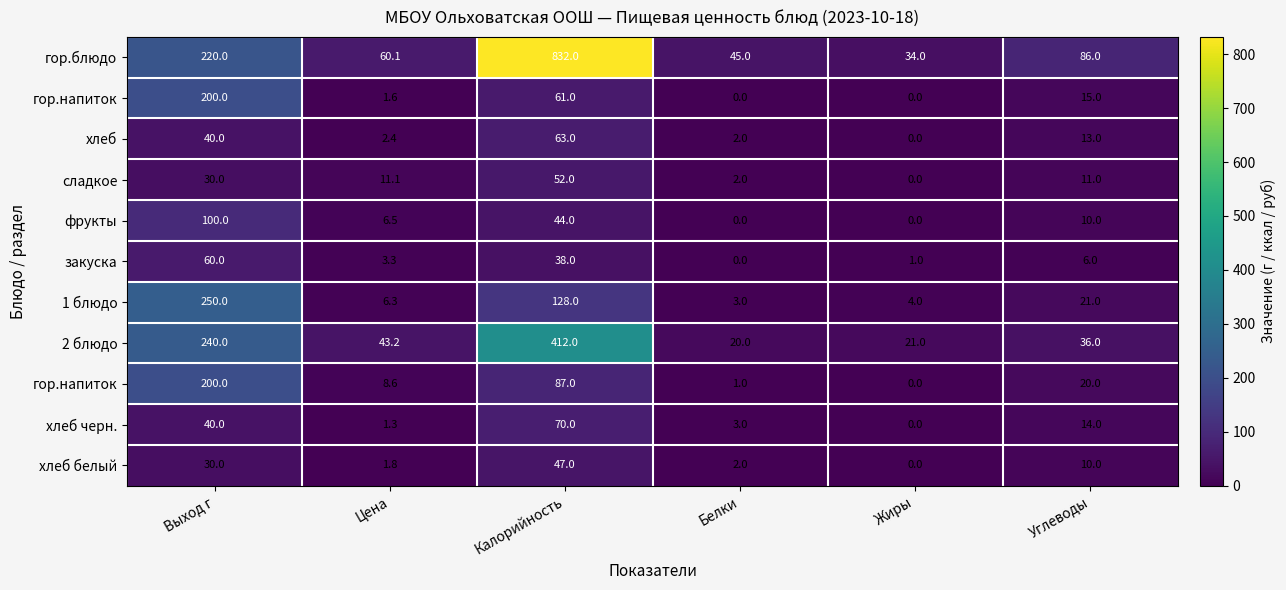

At how many categories does at least one series exceed 411?

1